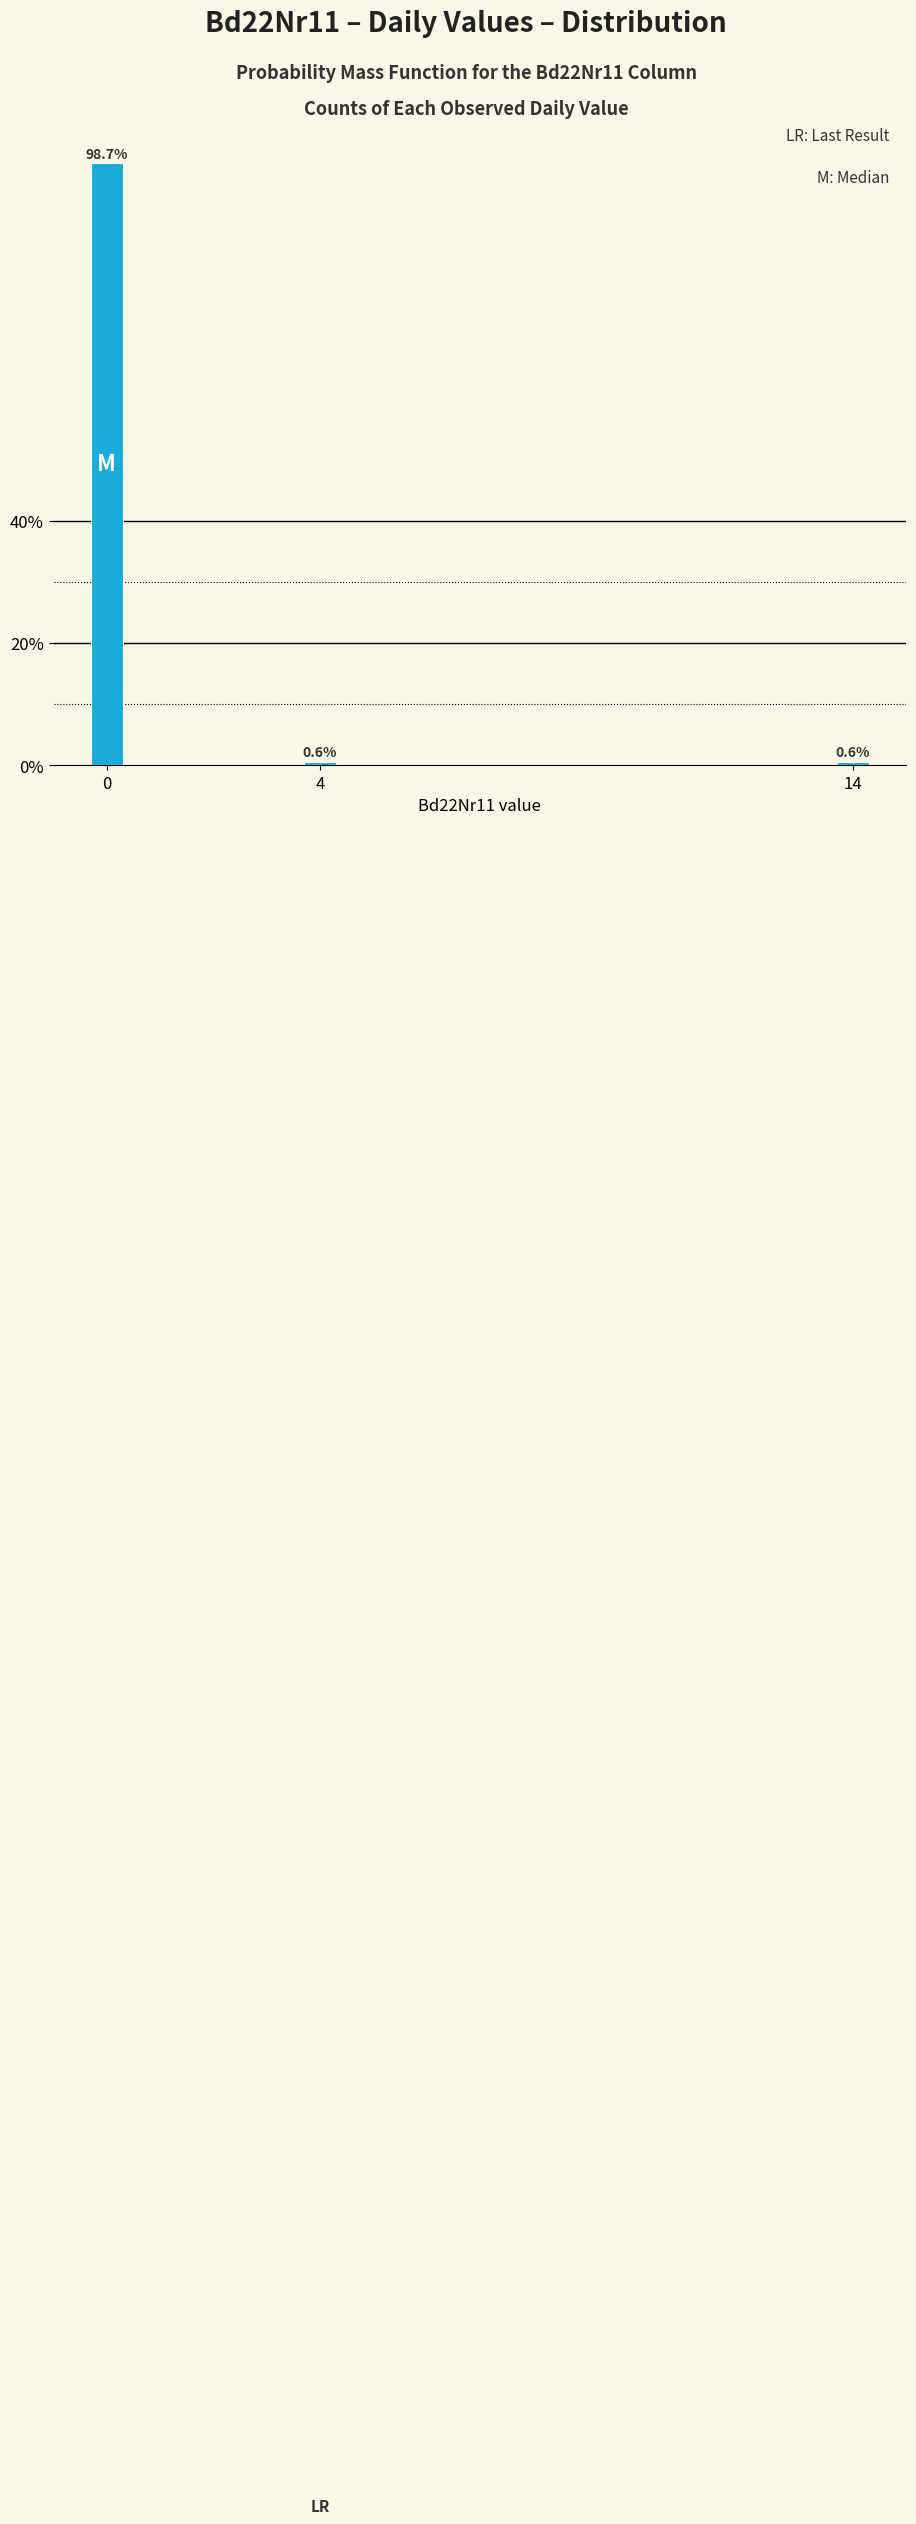

Reading left to right, list all the values displayed in this chart.

0=98.7	4=0.6	14=0.6